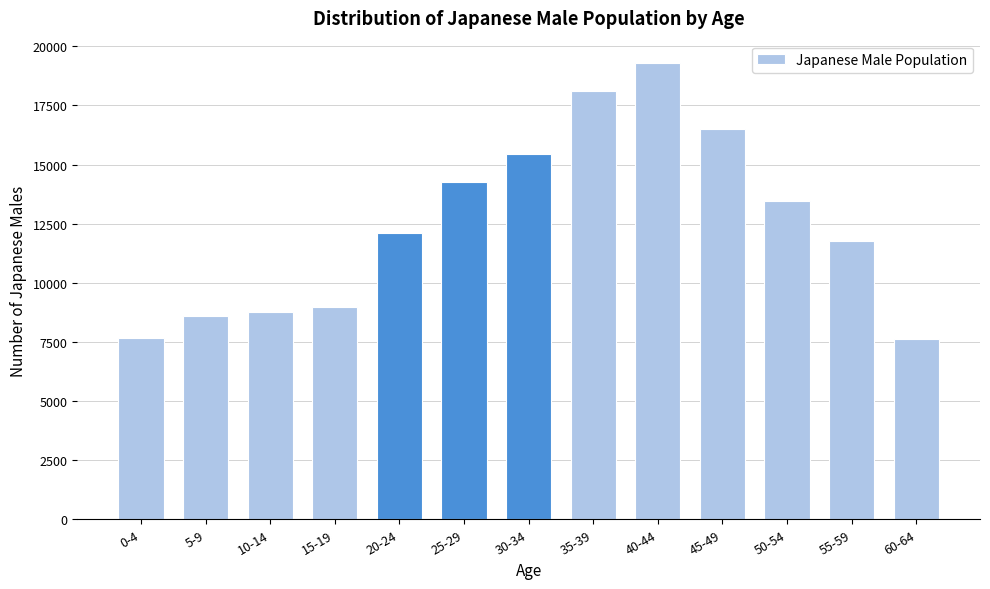

What is the label of the 2nd bar from the left?

5-9